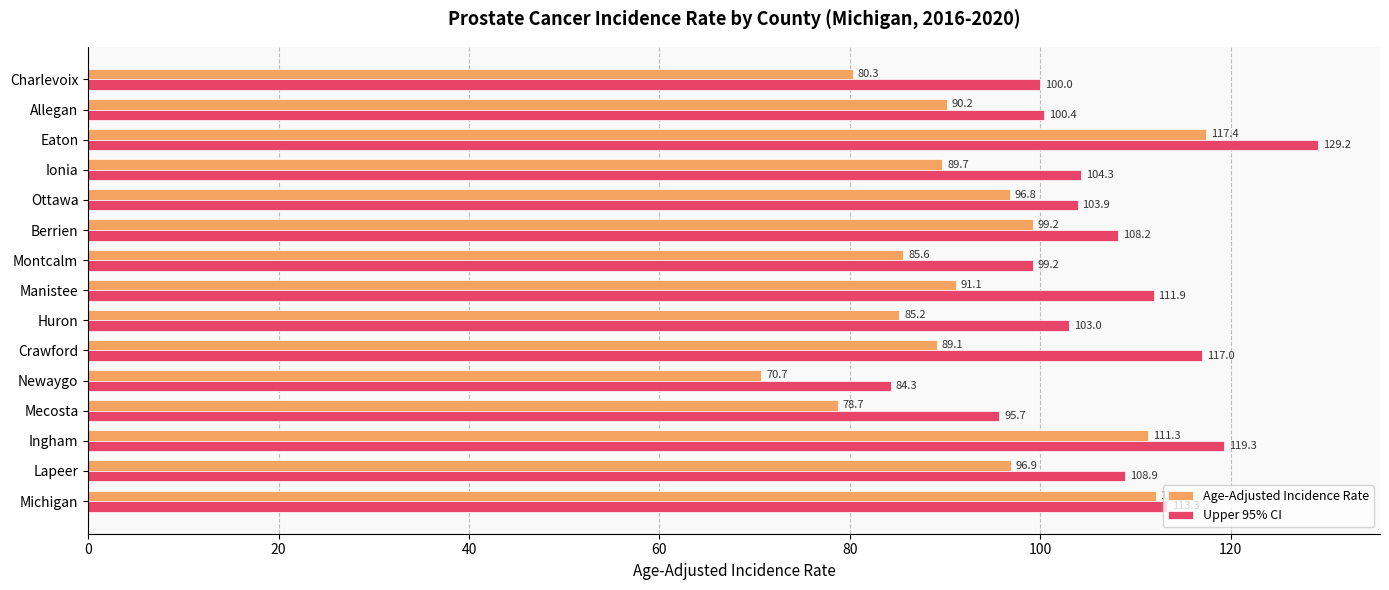

Count the number of categories in the chart.

15